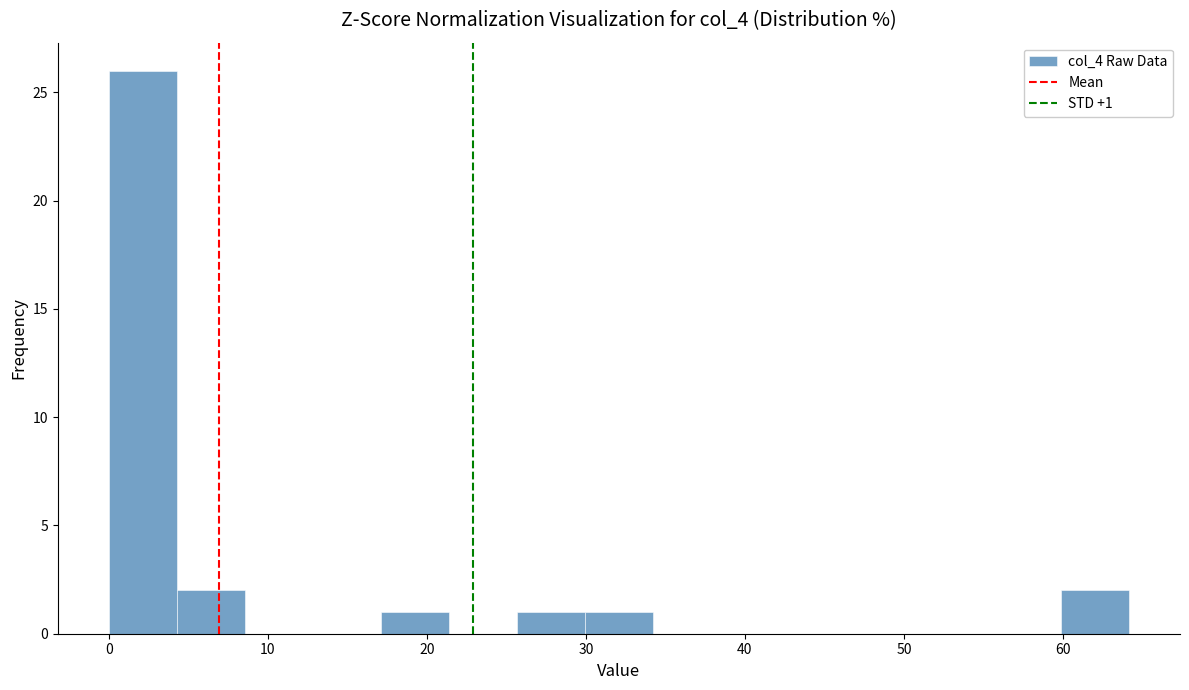

Which range on the x-axis has the tallest bar?

0 to 4